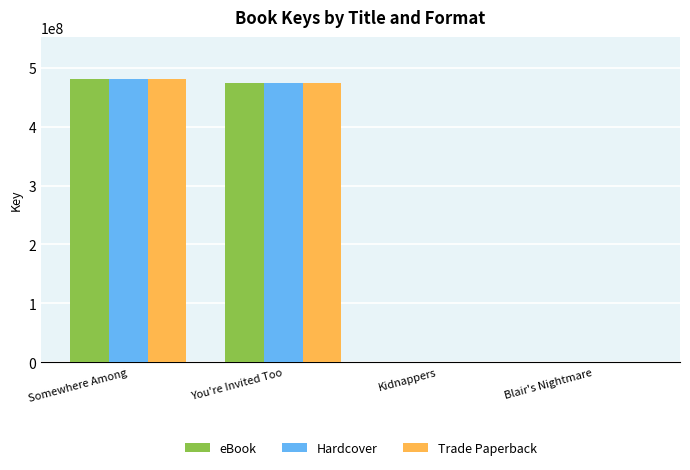

What is the total value across all series at Somewhere Among?

1440915456